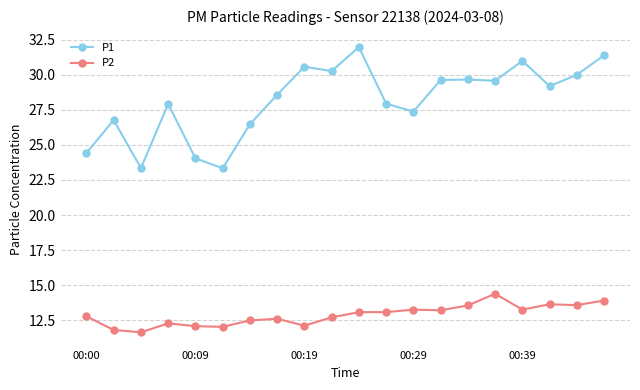

What is the highest value of the P2 series?

14.4